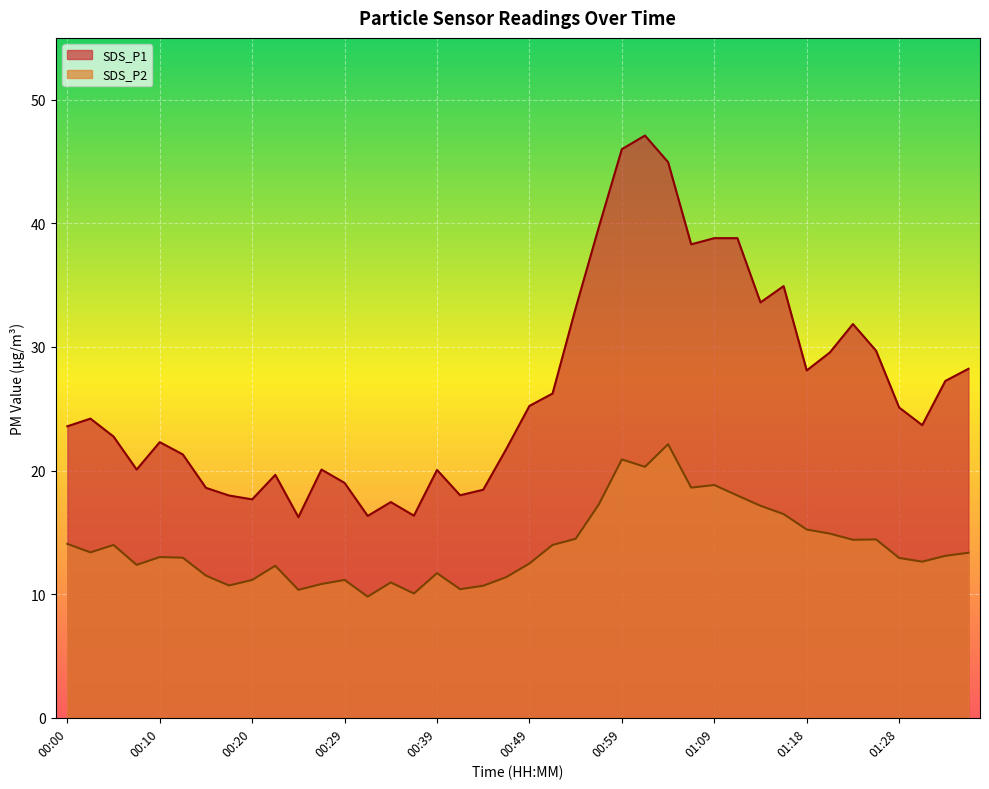

What is the total value across all series at 01:01?

67.4